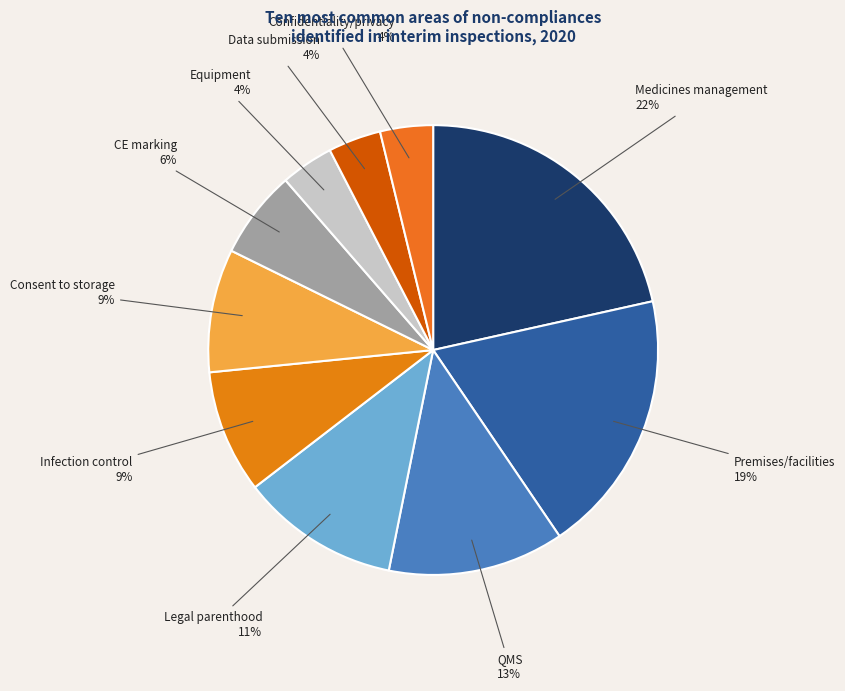

Which slice is the largest?

Medicines management